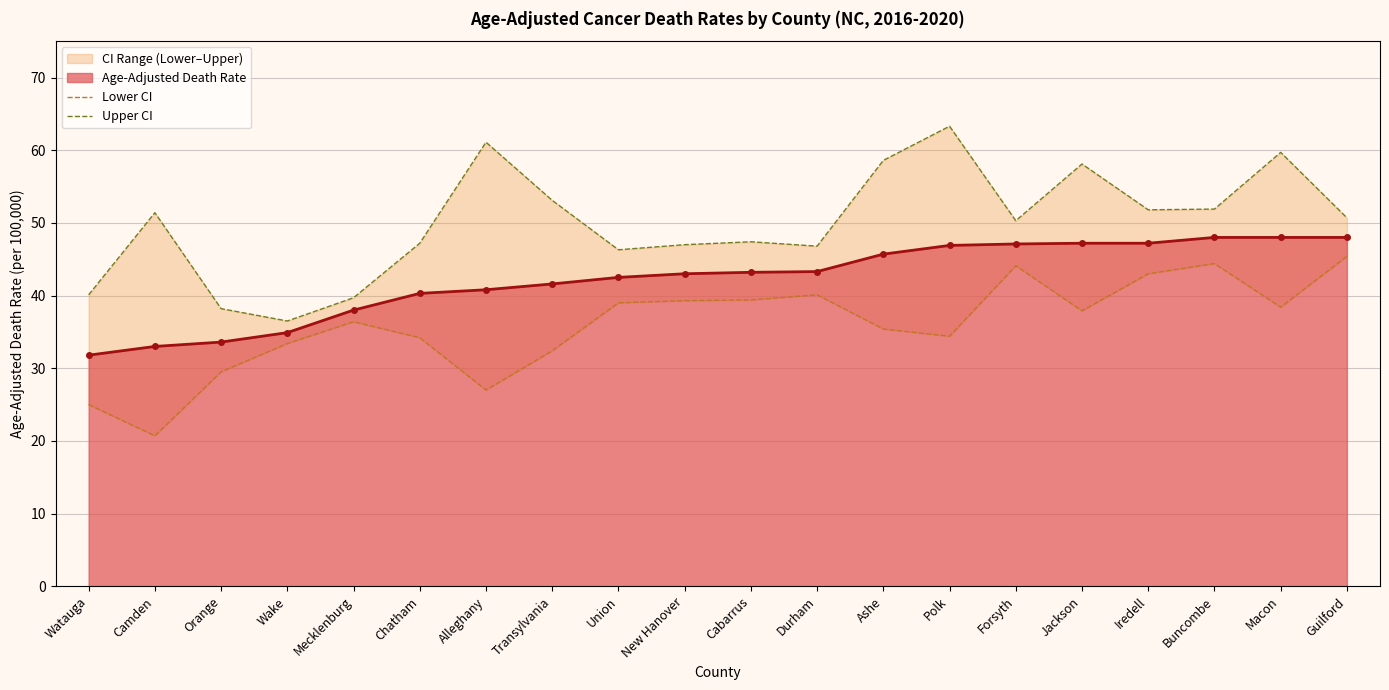

How many data points in Upper CI are above 50?

11